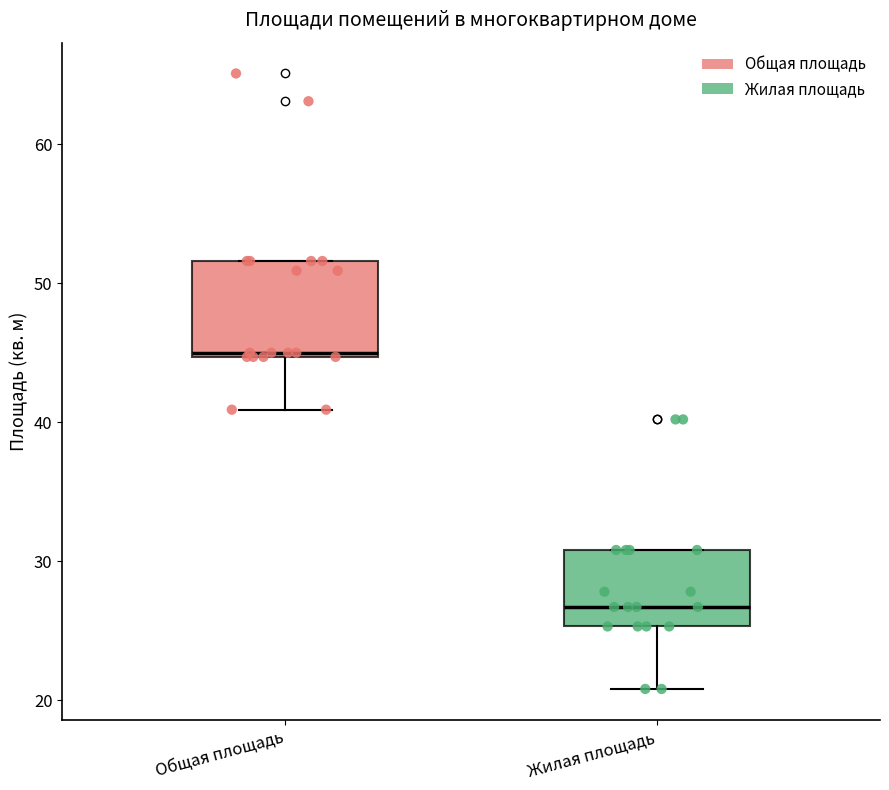

Which box's median line is the lowest?

Жилая площадь